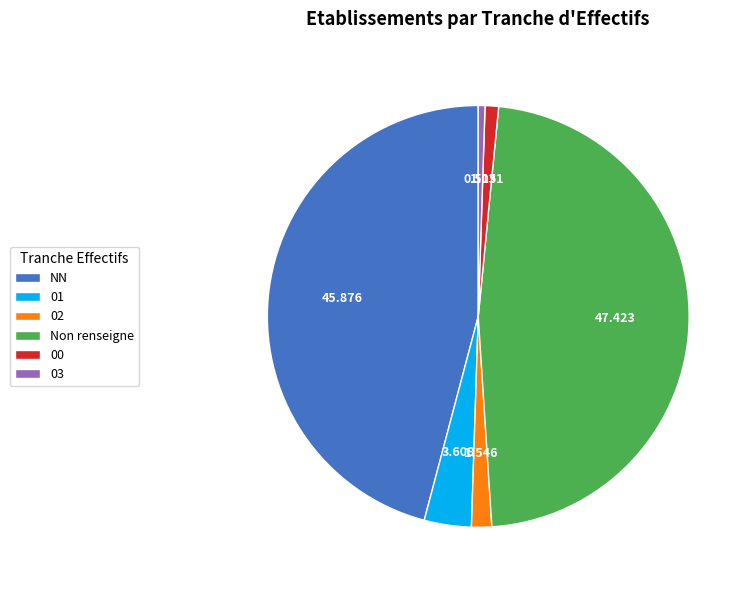

Is it true that 02 is 2% of the pie?

True